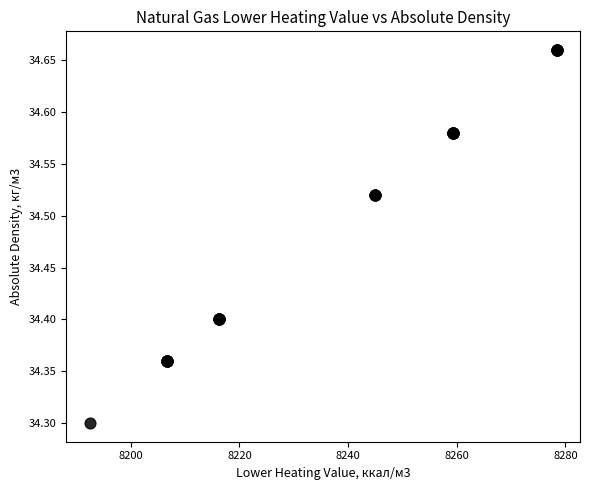

What Y value in the scatter plot is closest to 34?

34.3